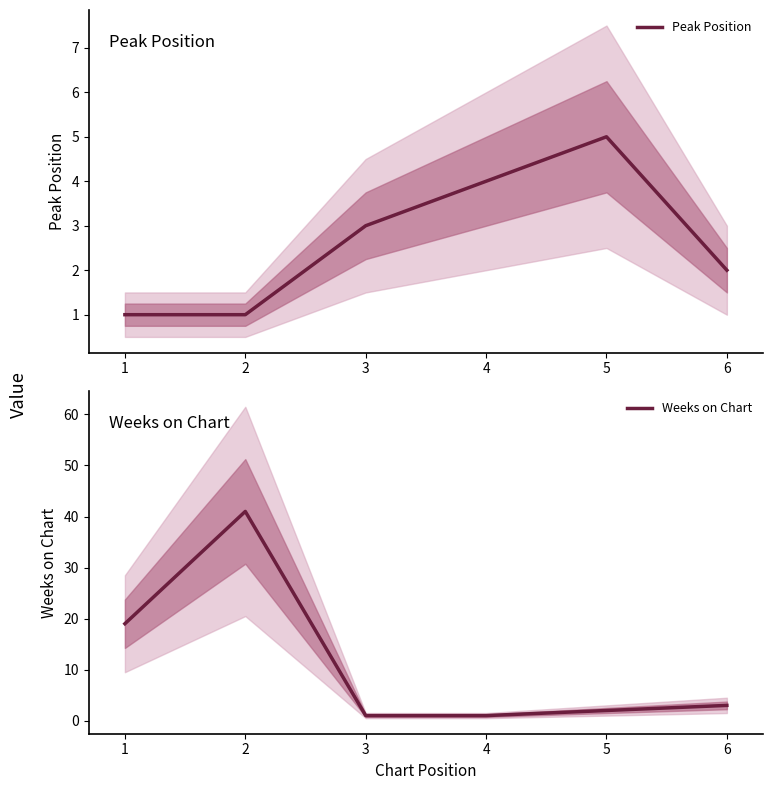

What is the total value across all series at 4?

5